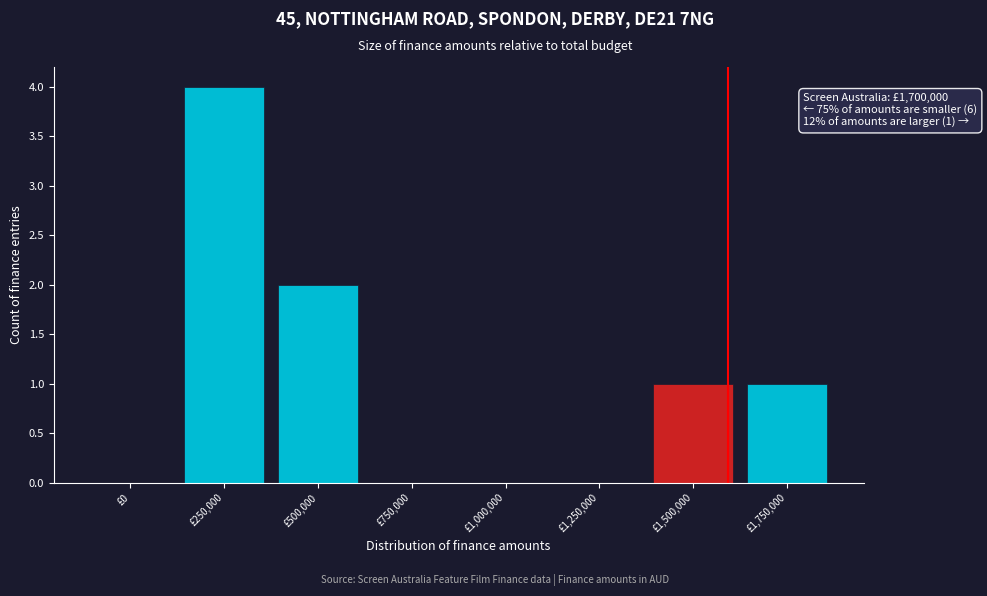

Reading left to right, transcribe all the data shown in this chart.

£0=0	£250,000=4	£500,000=2	£750,000=0	£1,000,000=0	£1,250,000=0	£1,500,000=1	£1,750,000=1